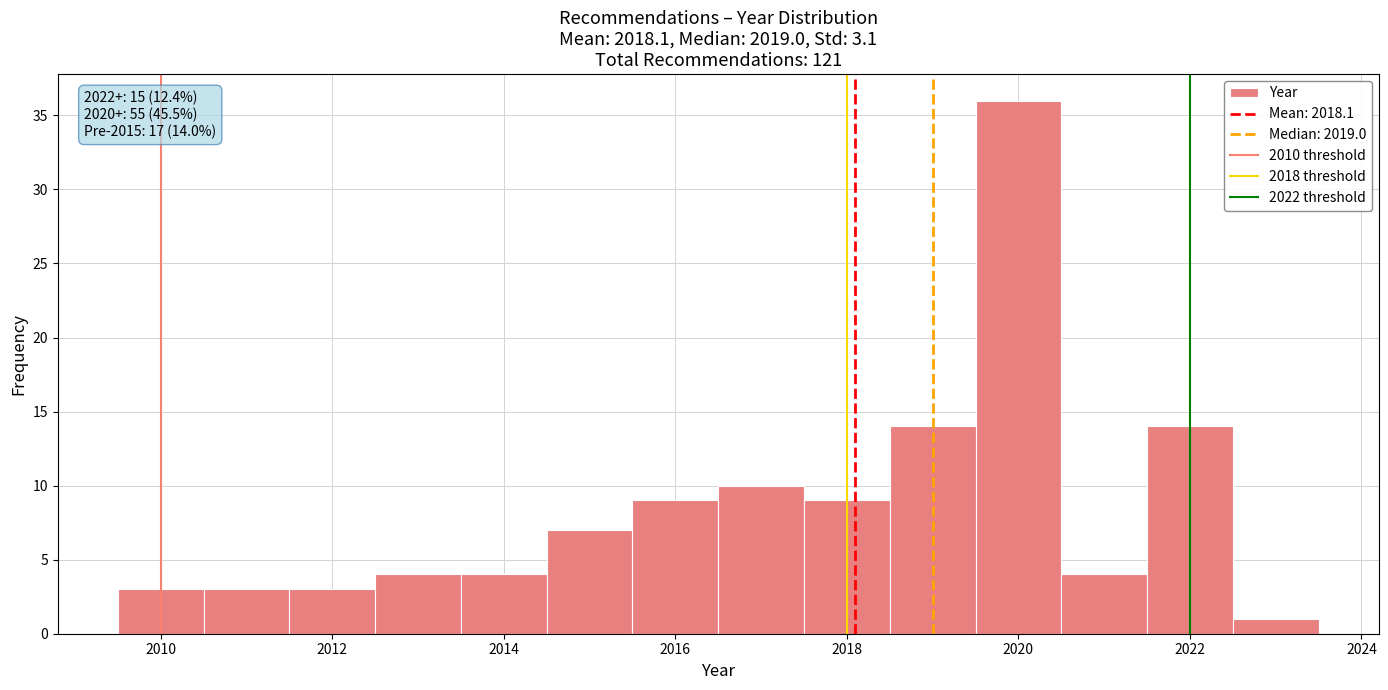

Which range on the x-axis has the tallest bar?

2019.5 to 2020.5